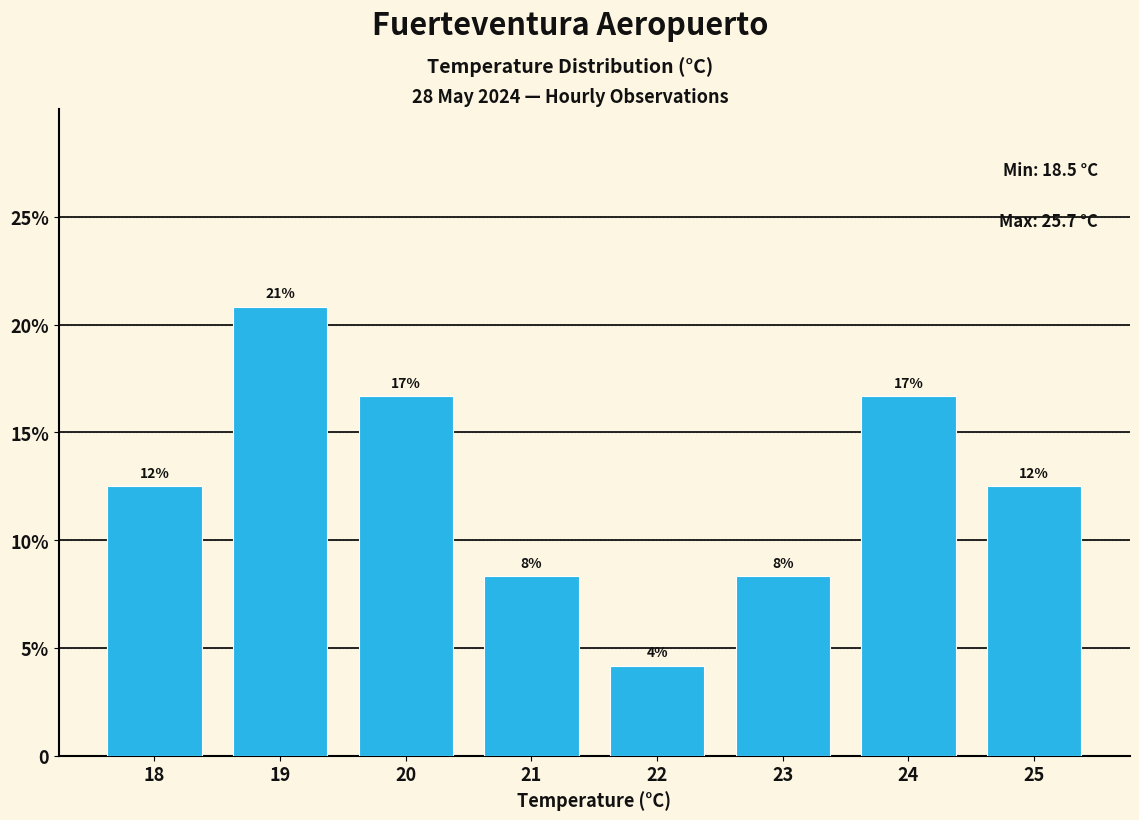

Are the bars horizontal?

No